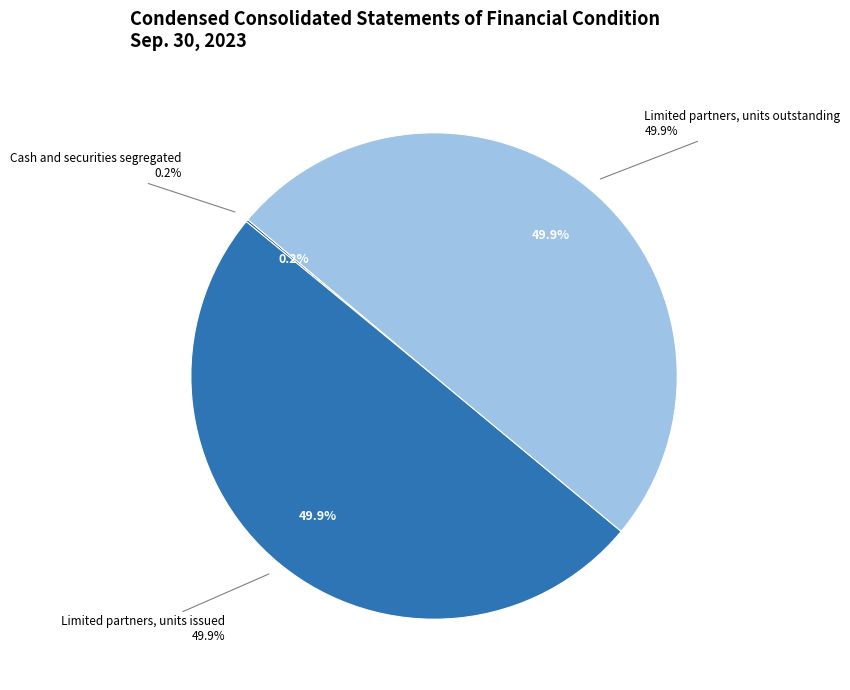

To the nearest percent, what is the combined percentage of Limited partners, units issued and Limited partners, units outstanding?

100%